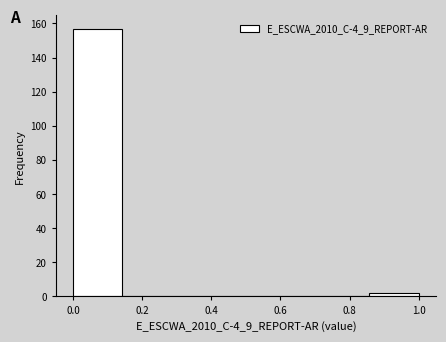

Over which range of the x-axis is the bar tallest?

0.00 to 0.14